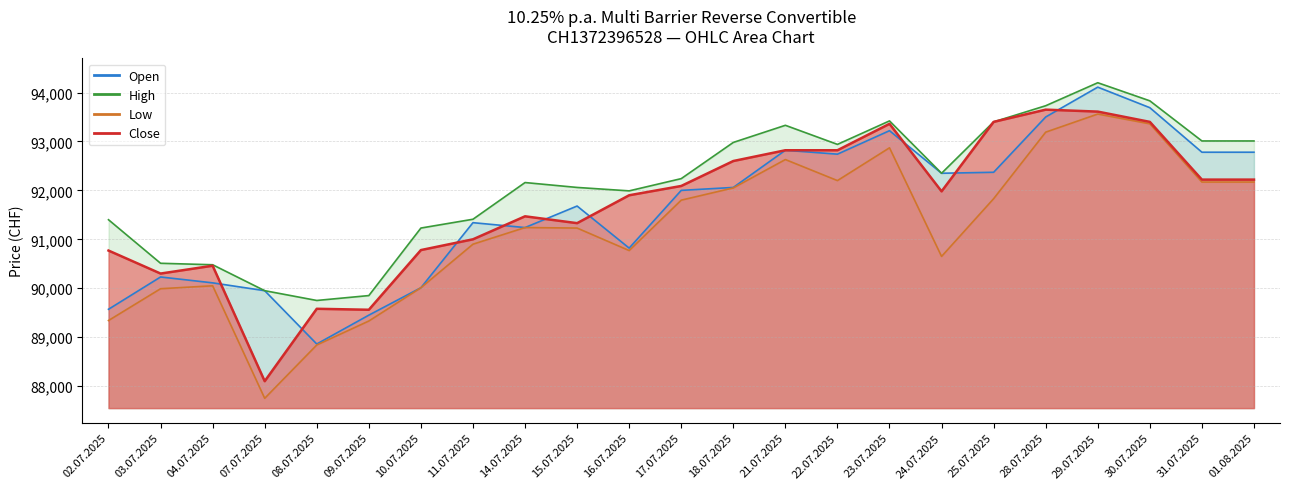

What is the difference between the second highest and minimum values in the High series?

4080